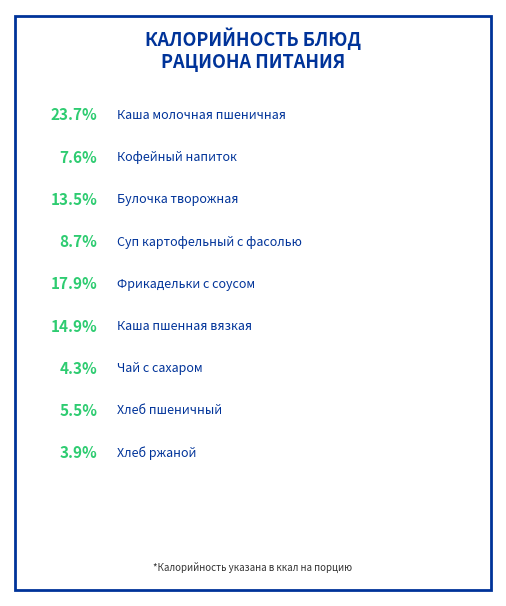

Count the number of slices in the pie.

9